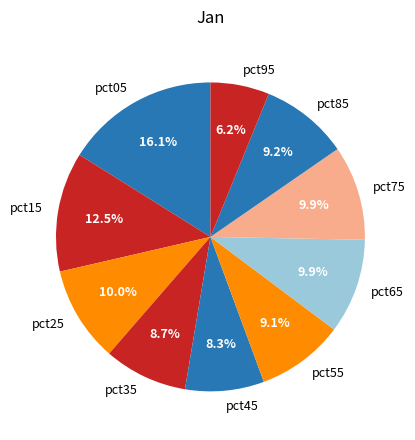

How many slices are in this pie chart?

10